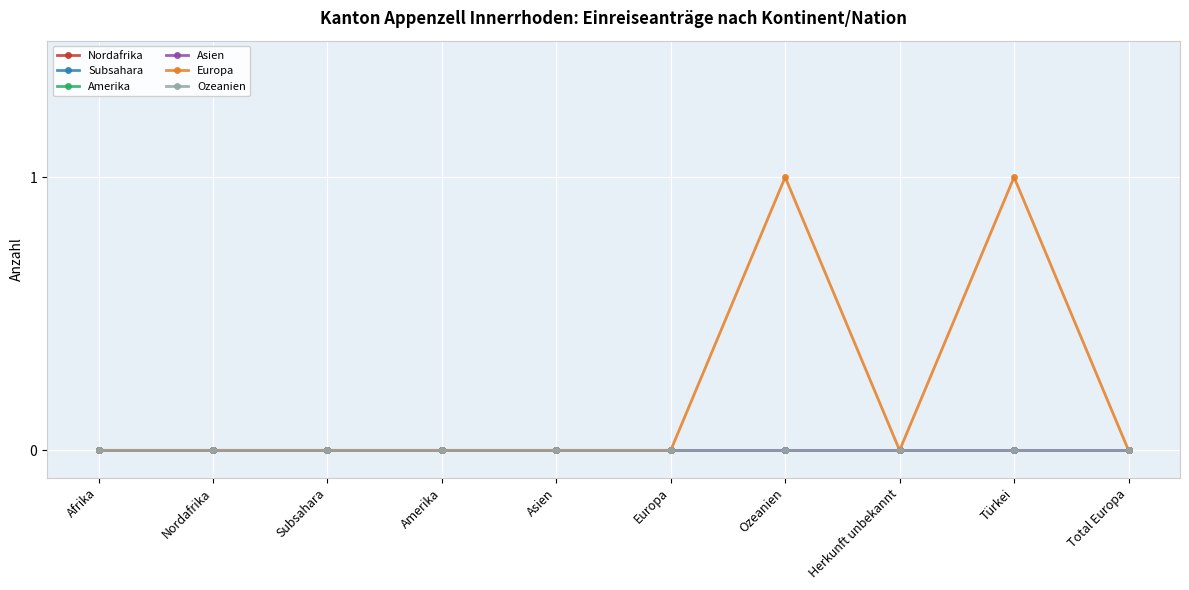

Does the chart have visible grid lines?

Yes